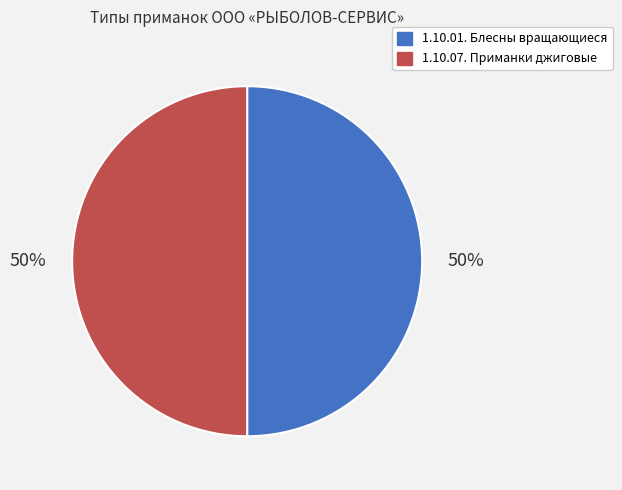

What is the ratio of the value at 1.10.07. Приманки джиговые to the value at 1.10.01. Блесны вращающиеся?

1.0